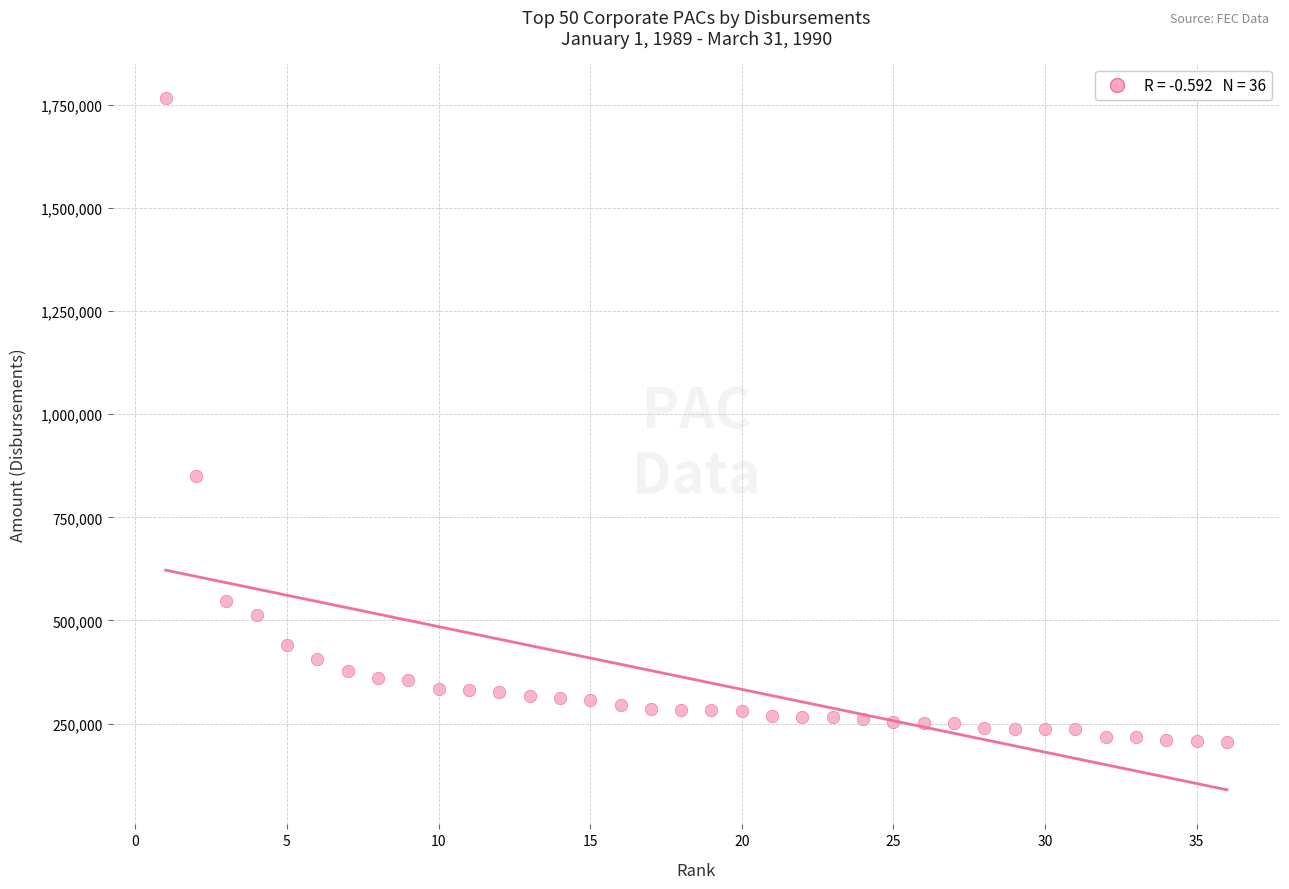

What Y value in the scatter plot is closest to 986690?

850846